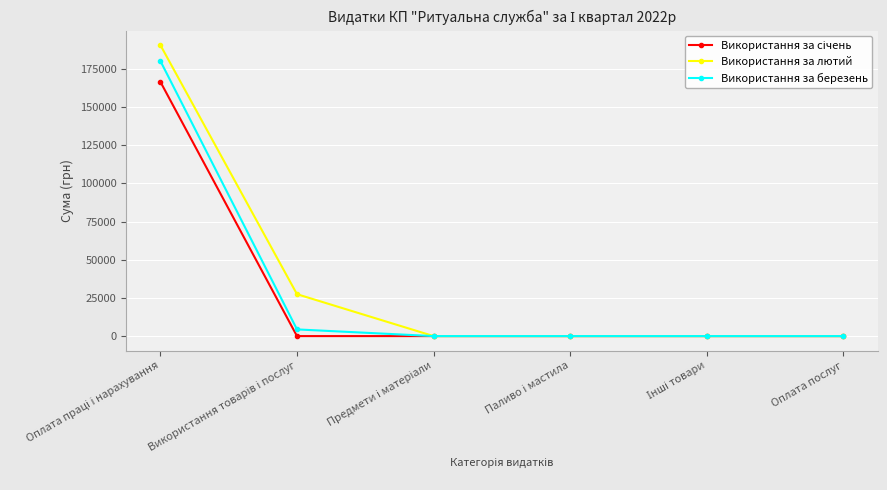

What is the greatest value displayed?

190472.3